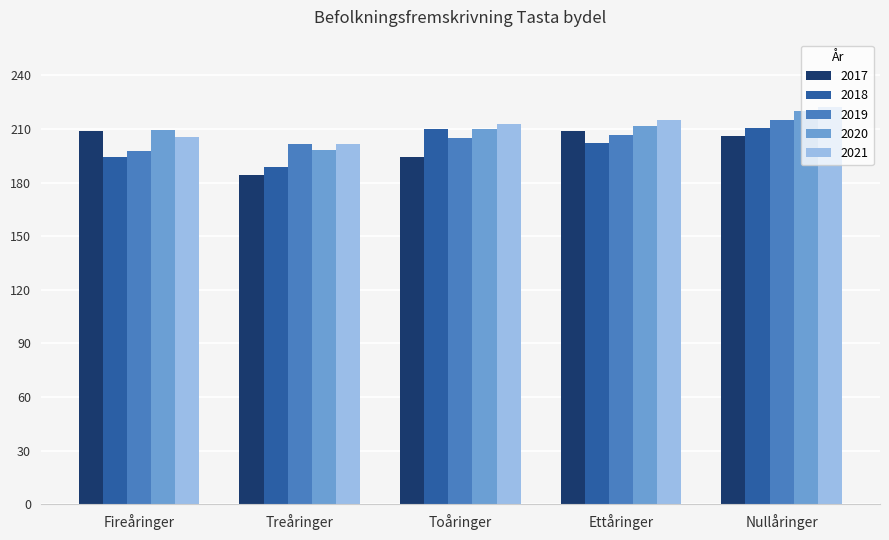

The 2020 series shows 47.7 at Ettåringer. True or false?

False